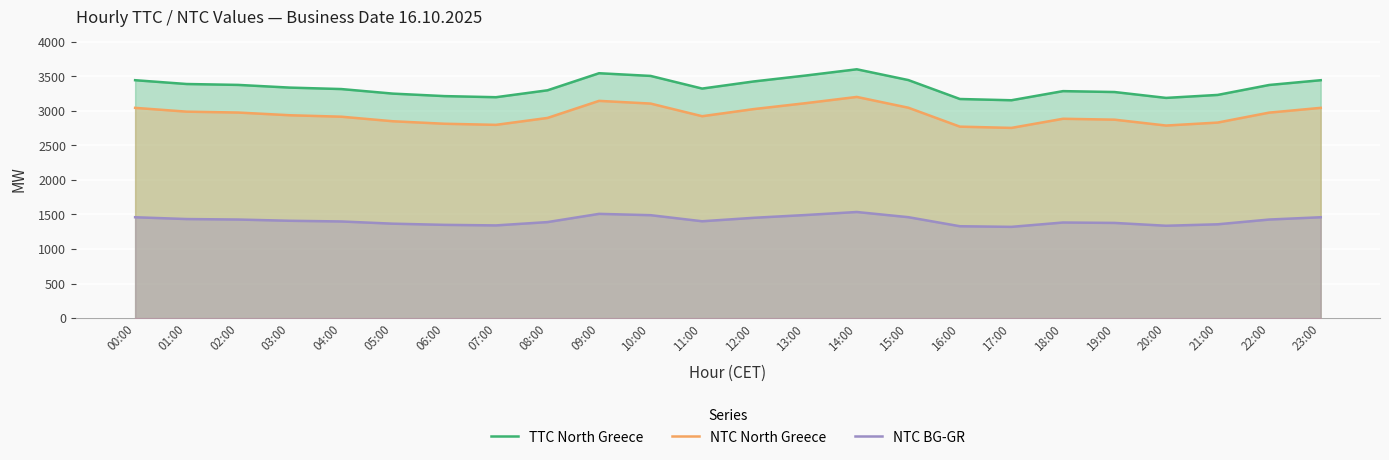

Reading left to right, transcribe all the data shown in this chart.

TTC North Greece: 3443	3388	3375	3336	3315	3249	3213	3197	3297	3544	3505	3322	3425	3510	3601	3445	3171	3153	3285	3272	3187	3230	3374	3443
NTC North Greece: 3043	2988	2975	2936	2915	2849	2813	2797	2897	3144	3105	2922	3025	3110	3201	3045	2771	2753	2885	2872	2787	2830	2974	3043
NTC BG-GR: 1460	1434	1427	1409	1399	1367	1350	1342	1390	1509	1490	1402	1452	1492	1536	1461	1330	1321	1384	1378	1337	1358	1427	1460